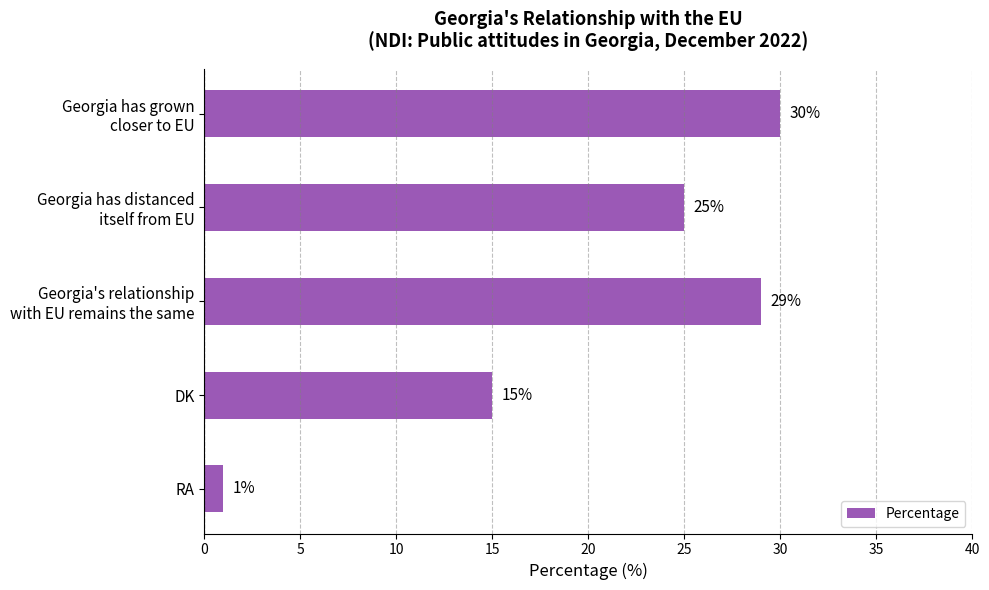

Reading top to bottom, list all the values displayed in this chart.

30	25	29	15	1